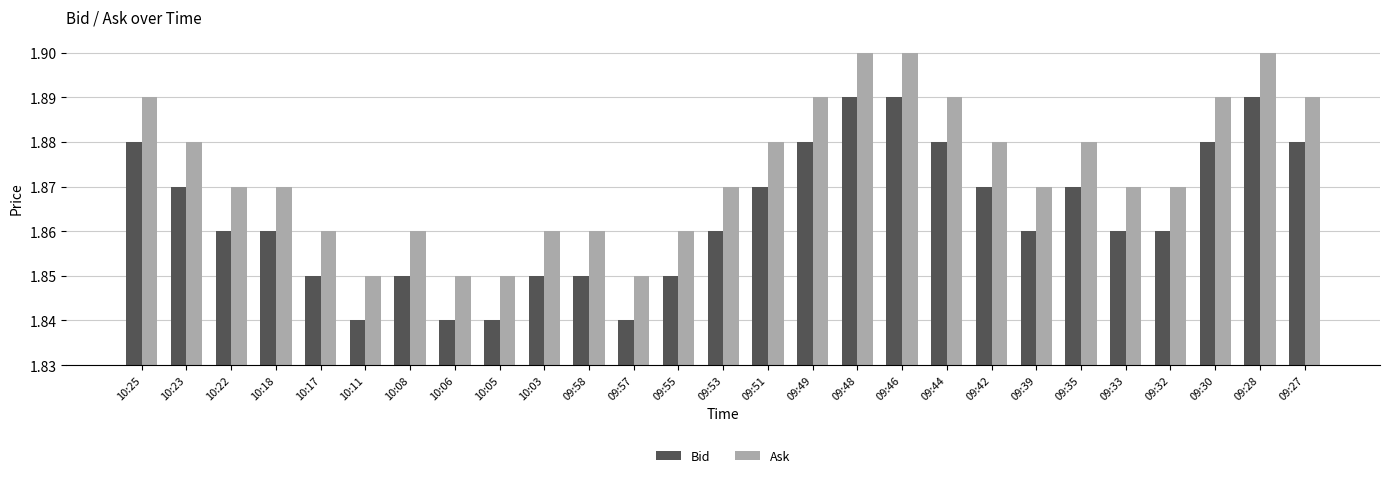

What is the total value across all series at 10:11?

3.7